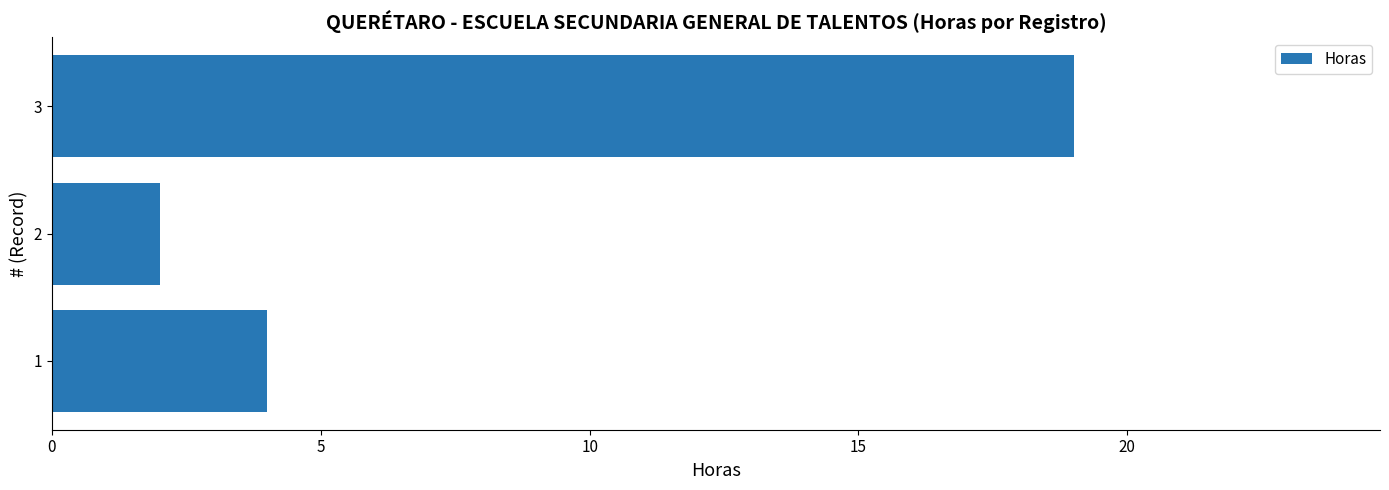

What is the average value?

8